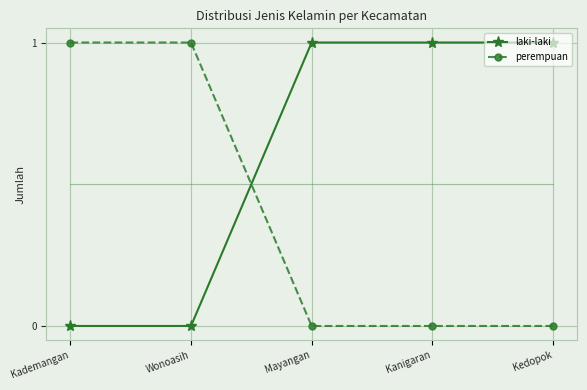

What is the difference between the second highest and minimum values in the perempuan series?

1